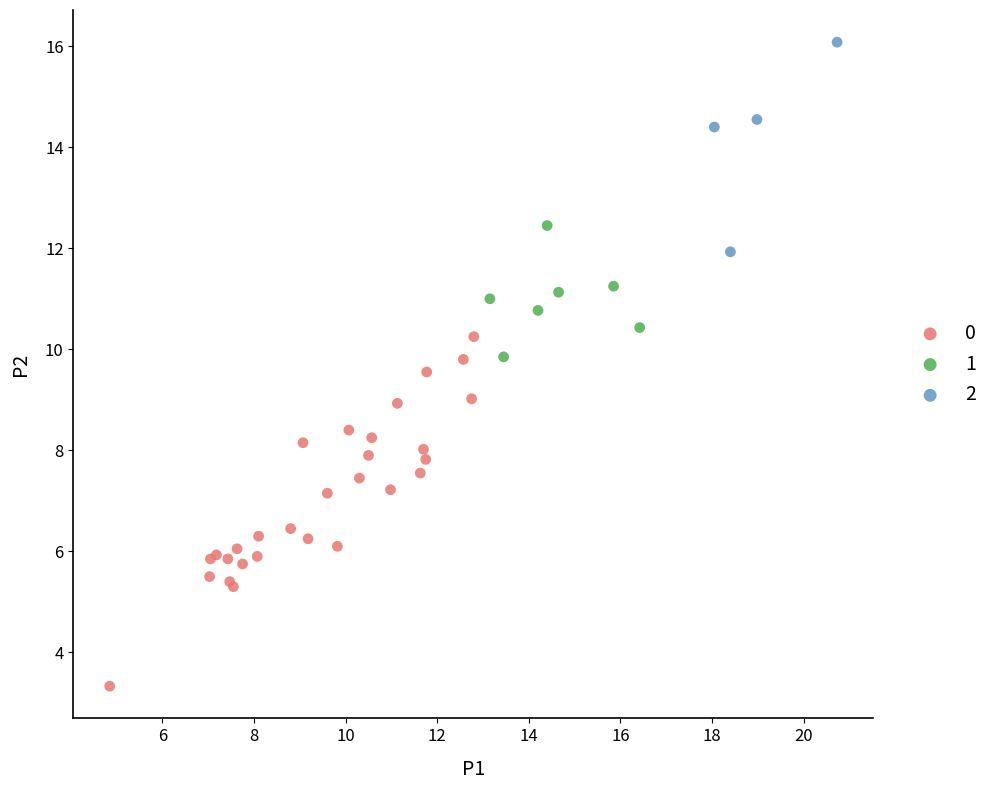

Which series reaches the maximum Y coordinate?

2